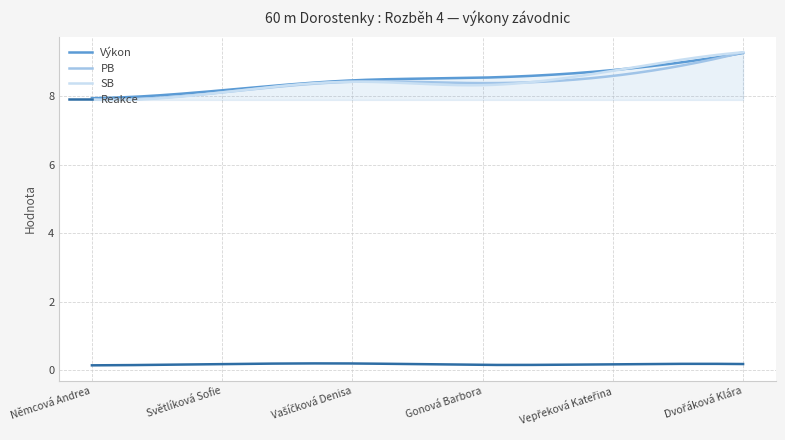

Which series has the largest range (max minus min)?

SB